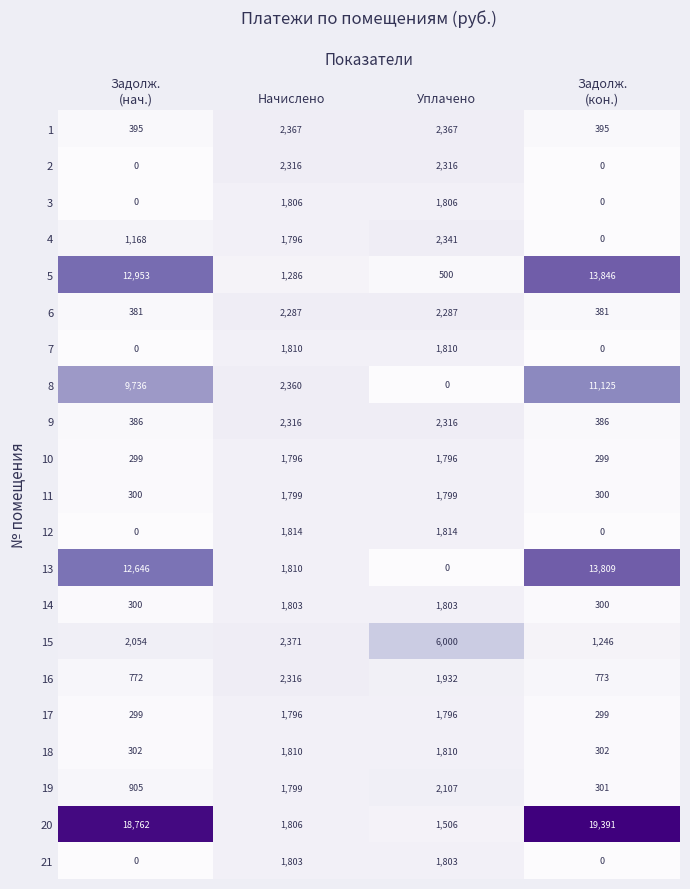

How many series are shown in this chart?

21